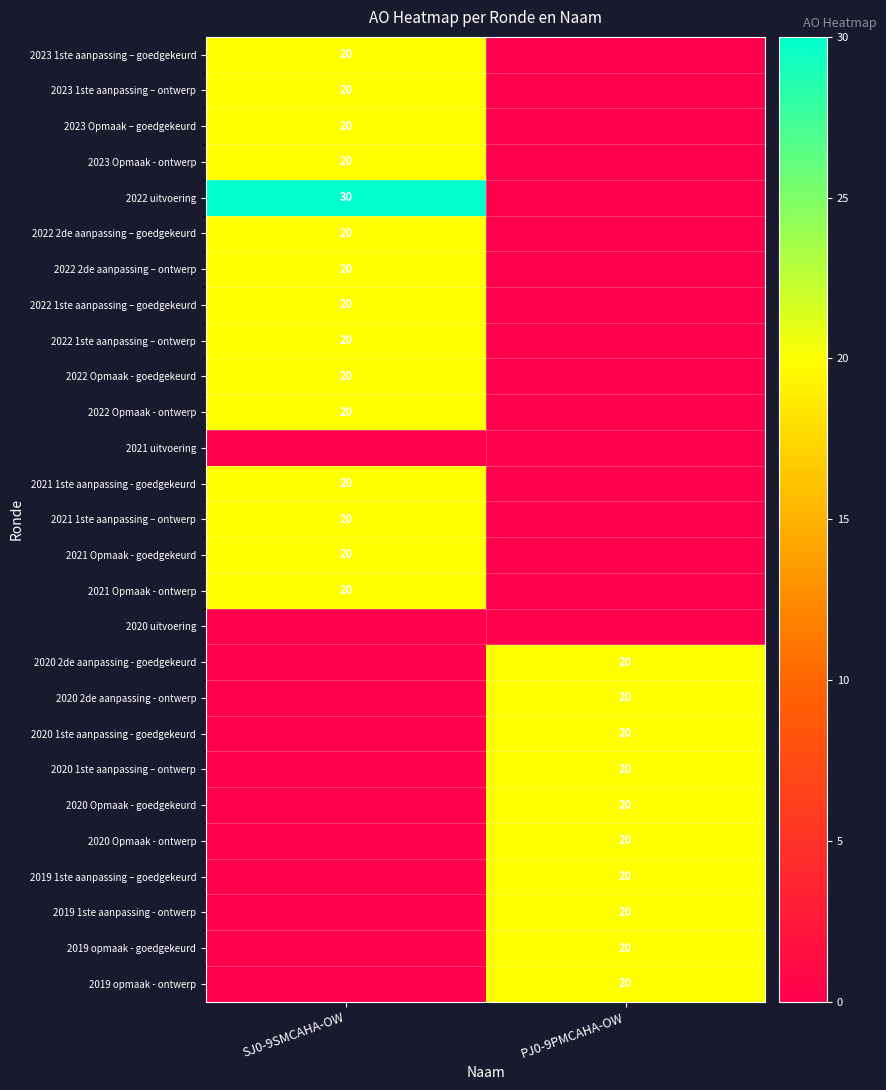

The 2021 1ste aanpassing – ontwerp series shows 29 at SJ0-9SMCAHA-OW. True or false?

False